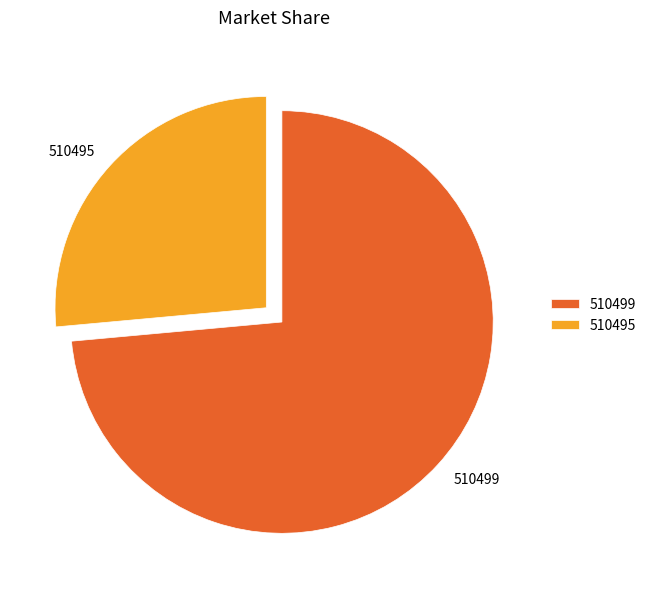

What is the ratio of the value at 510495 to the value at 510499?

0.4